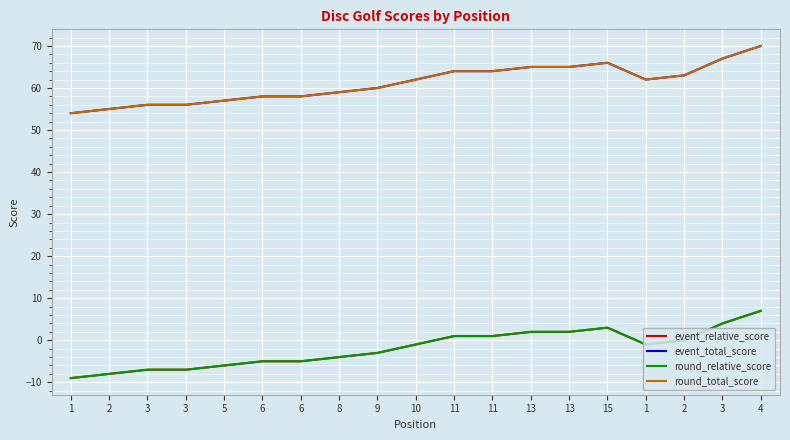

At which category does the chart reach its minimum across all series?

1